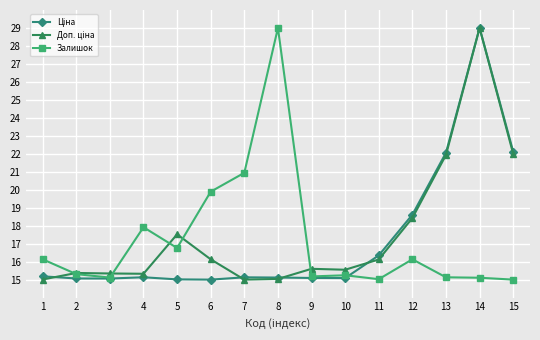

What is the smallest value displayed?

15.0